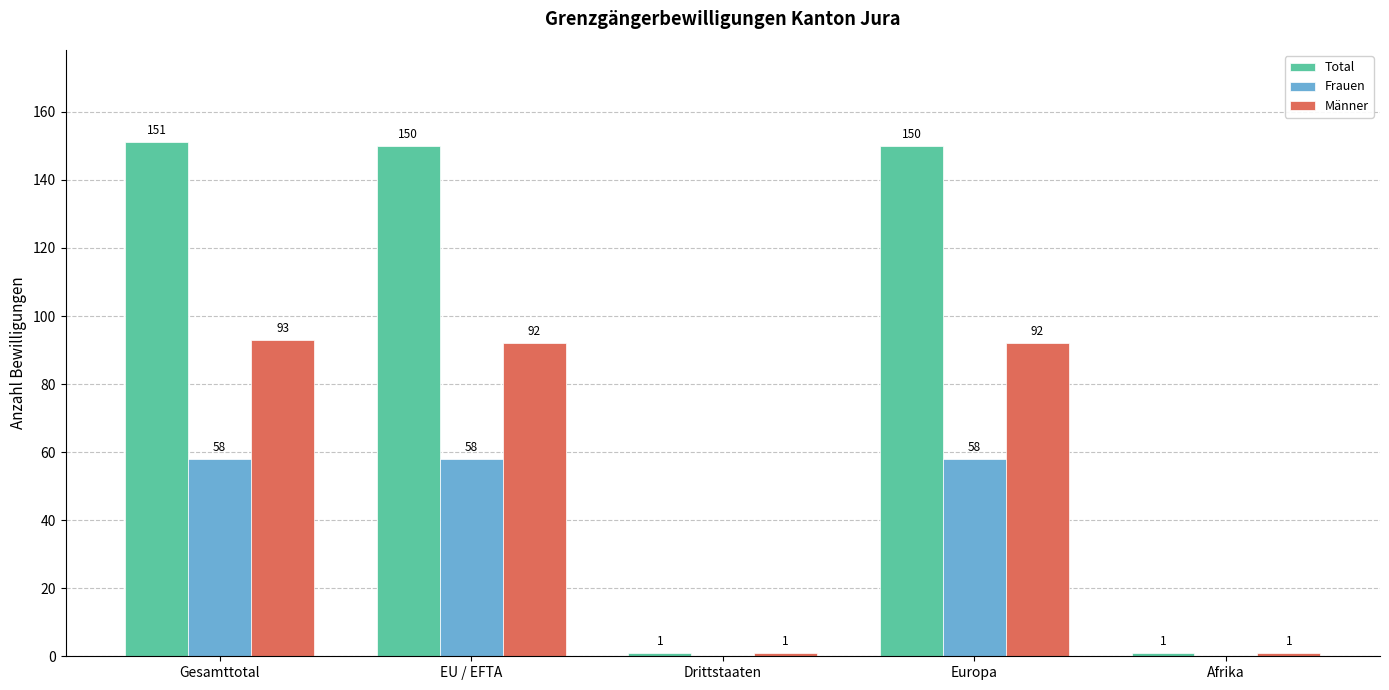

What are all the series names shown in the legend?

Total, Frauen, Männer